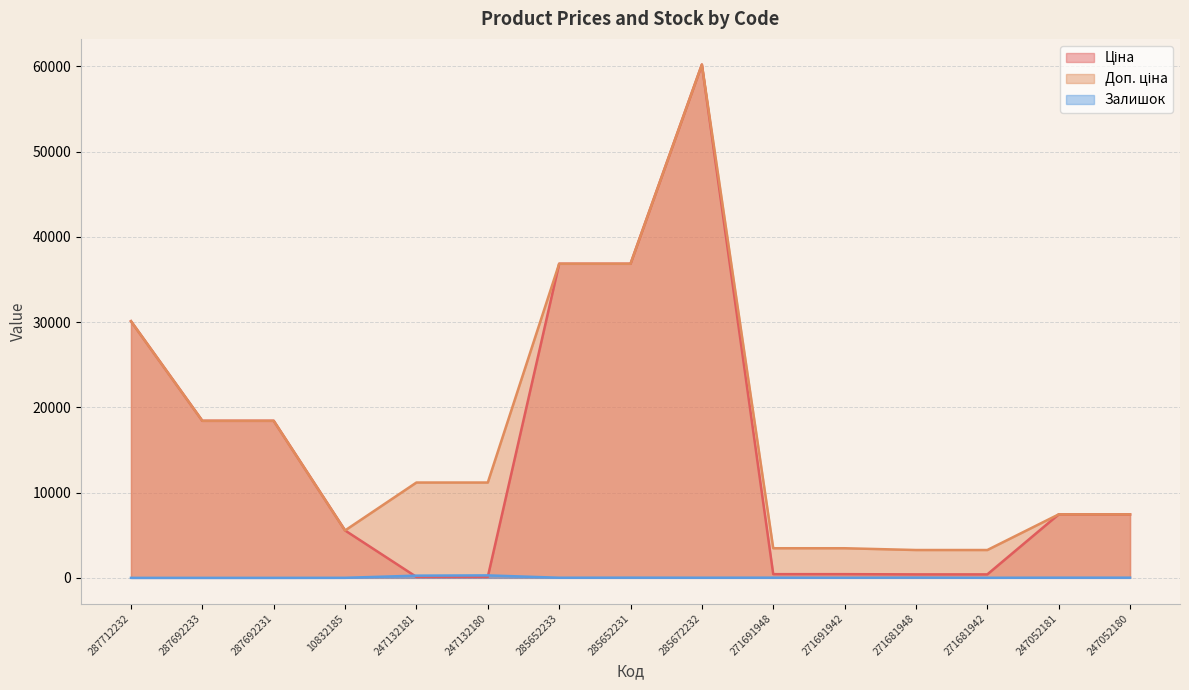

Rank the series by their maximum value, from highest to lowest.

Ціна, Доп. ціна, Залишок